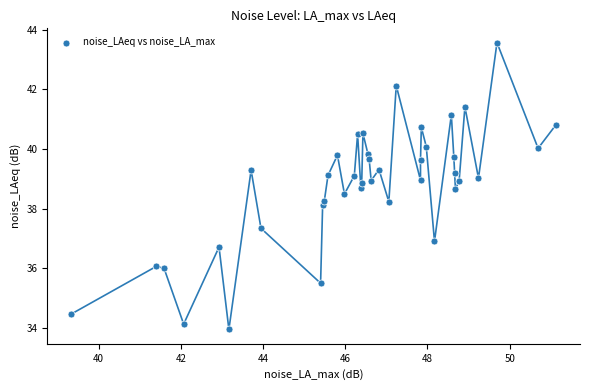

What Y value in the scatter plot is closest to 38?

38.1